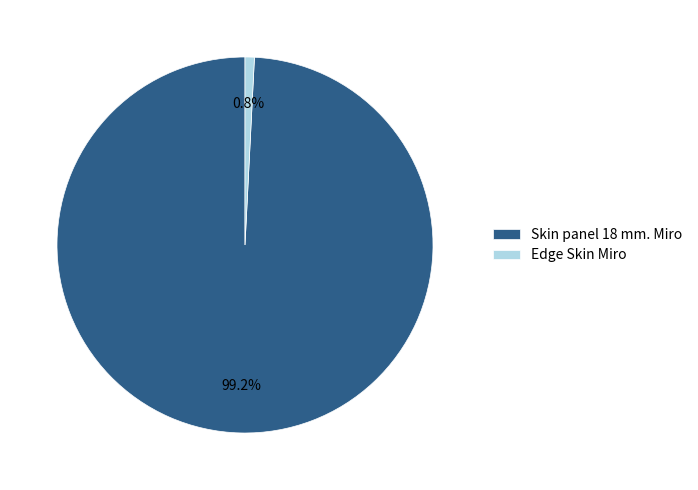

How many slices are in this pie chart?

2